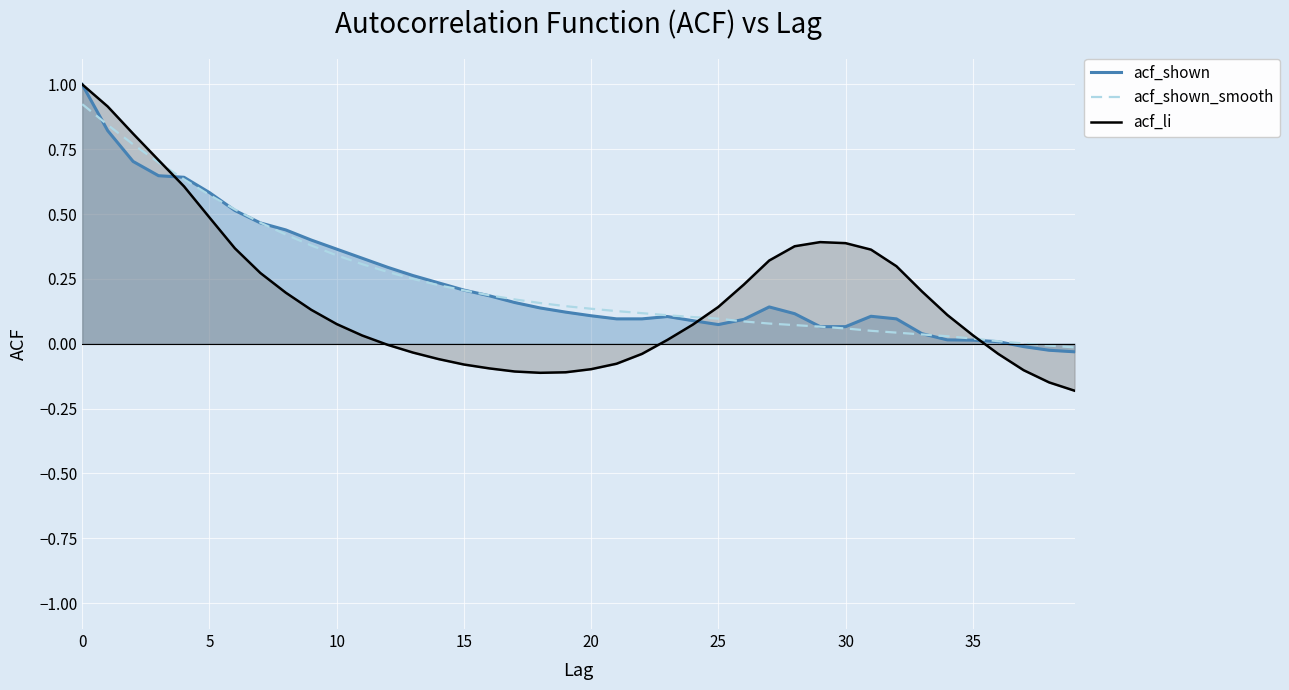

True or false: acf_li has a value of 0.4 at 30.

True